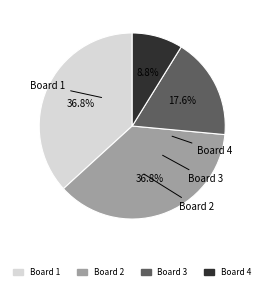

How many segments does this pie chart have?

4